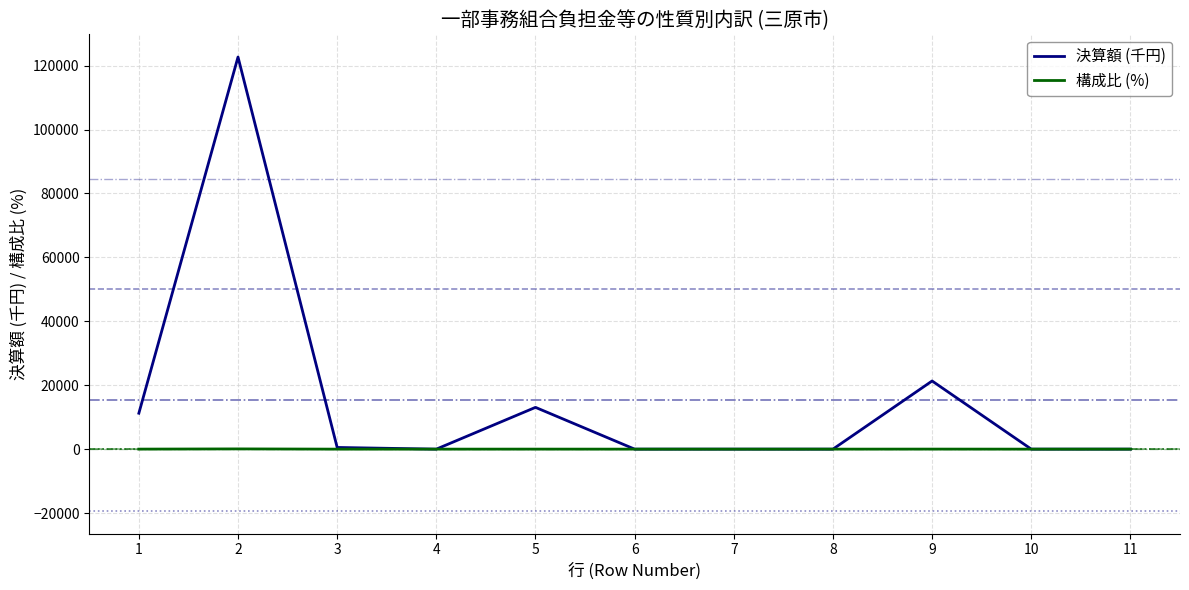

What is the maximum value shown in the chart?

122709.0